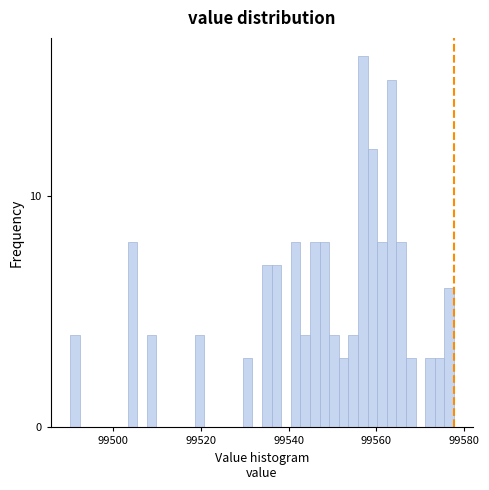

Around what value on the x-axis is the tallest bar? Give the approximate position of its centre, as read against the axis.

99556